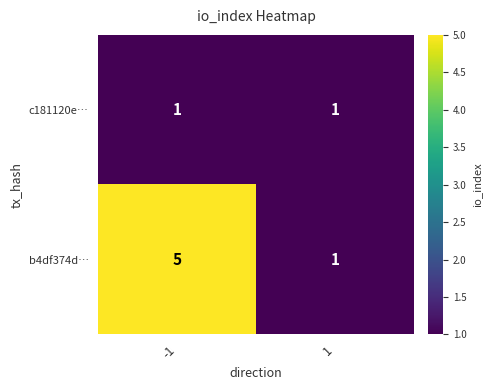

What is the greatest value displayed?

5